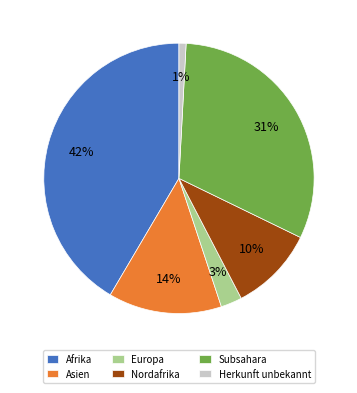

To the nearest percent, what percentage of the pie is Afrika?

42%